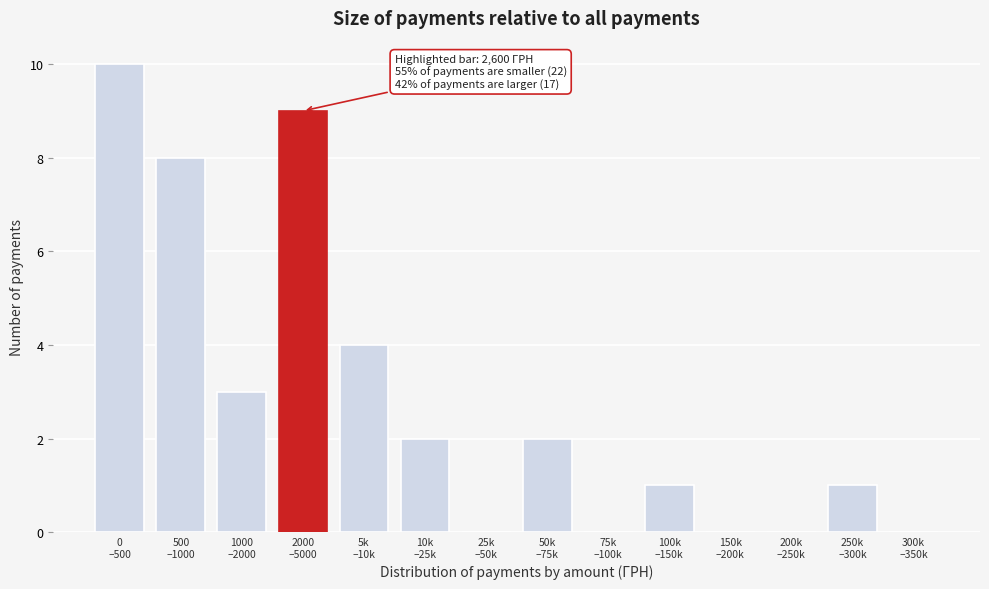

What is the maximum value shown in the chart?

10